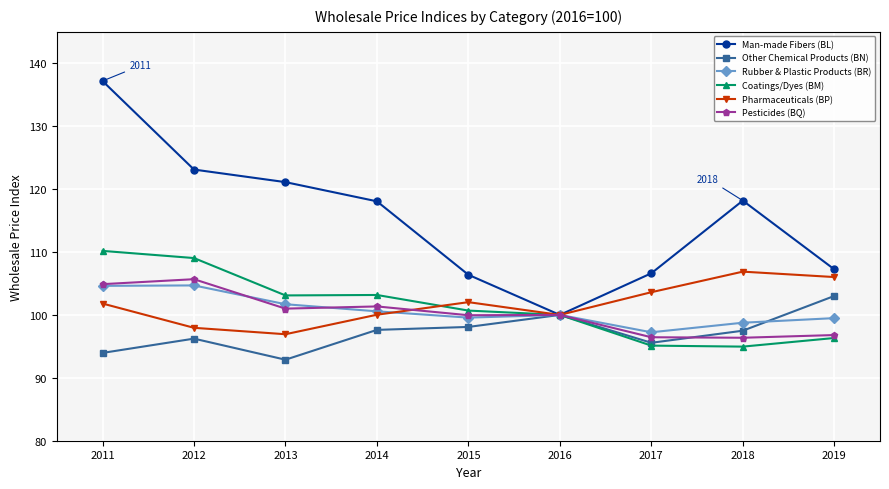

Does the chart have visible grid lines?

Yes